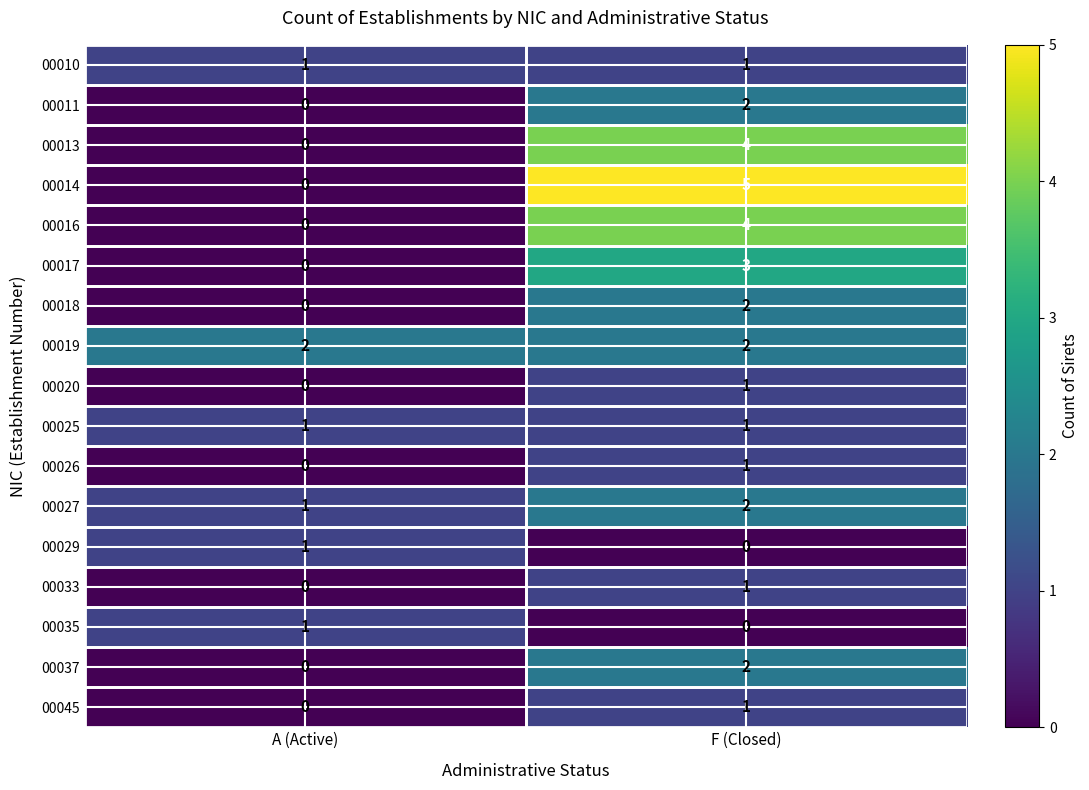

The 00020 series shows 0 at A (Active). True or false?

True